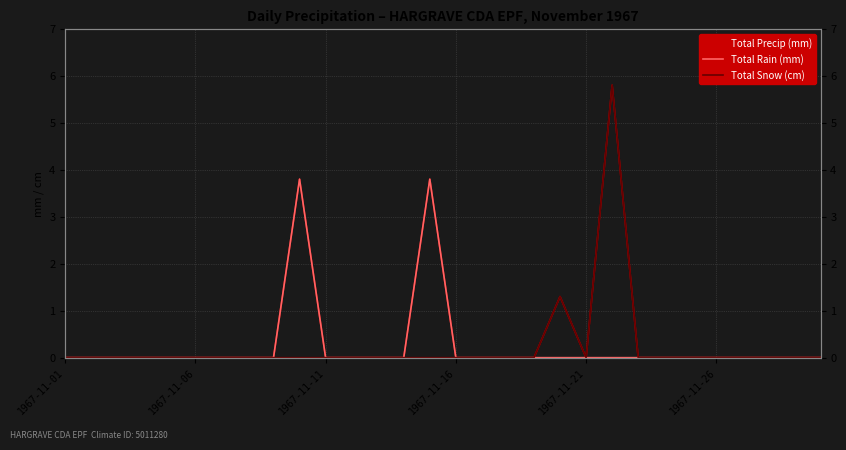

Is this an area chart (filled region under the line)?

No